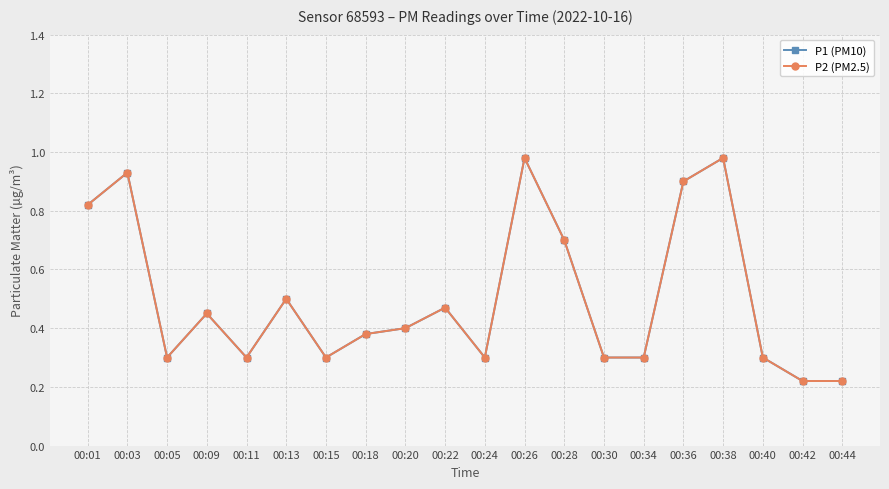

Does the chart have visible grid lines?

Yes